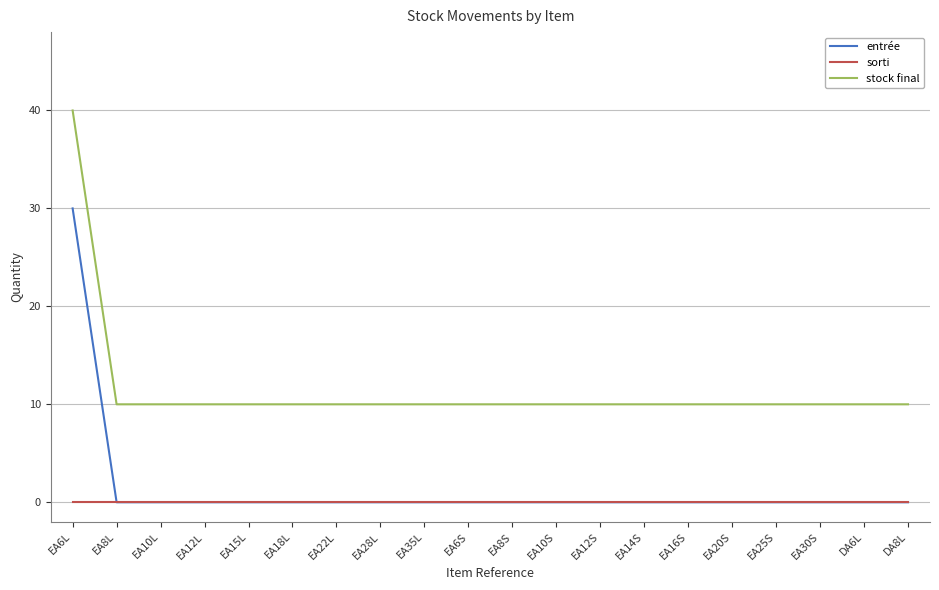

At which category is the sum across all series the highest?

EA6L